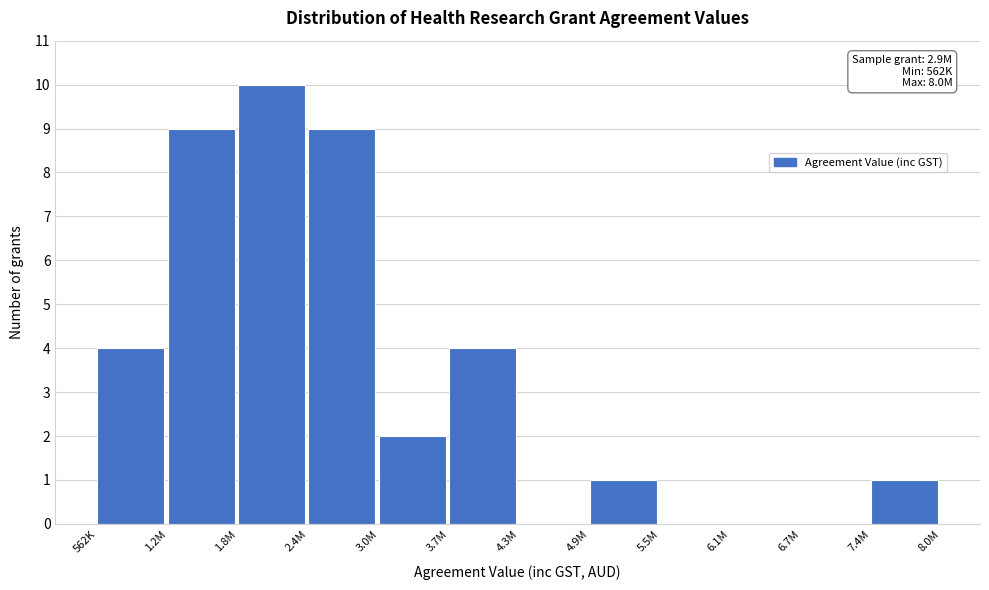

Reading left to right, list all the values displayed in this chart.

562K=4	1.2M=9	1.8M=10	2.4M=9	3.0M=2	3.7M=4	4.3M=0	4.9M=1	5.5M=0	6.1M=0	6.7M=0	7.4M=1